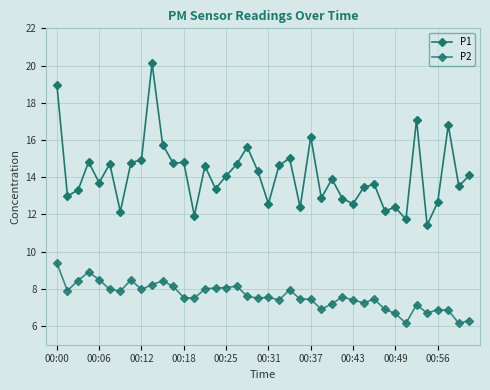

Count the number of categories in the chart.

40